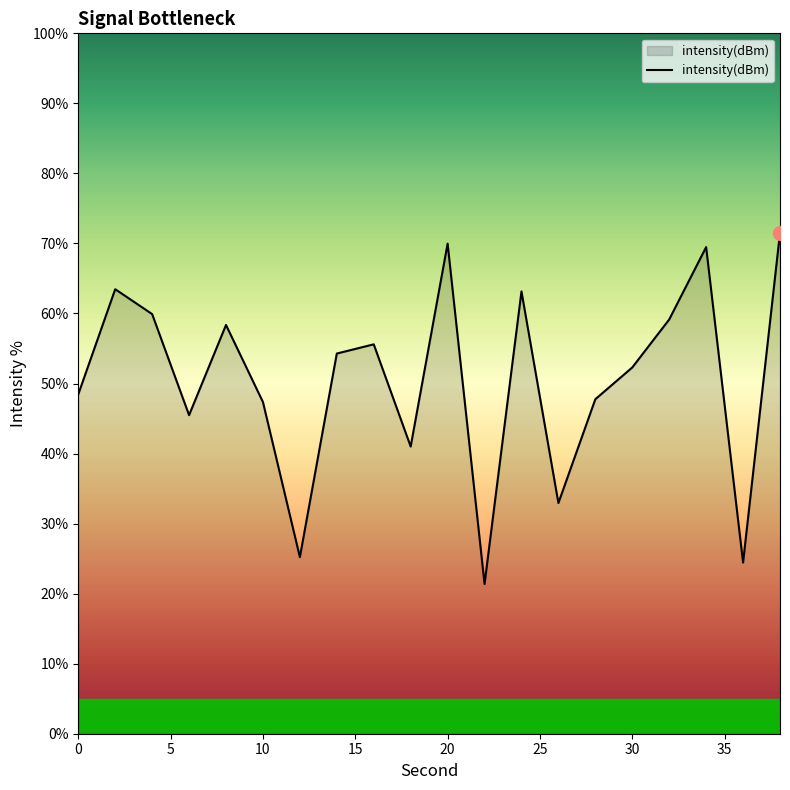

What is the minimum value shown in the chart?

21.4